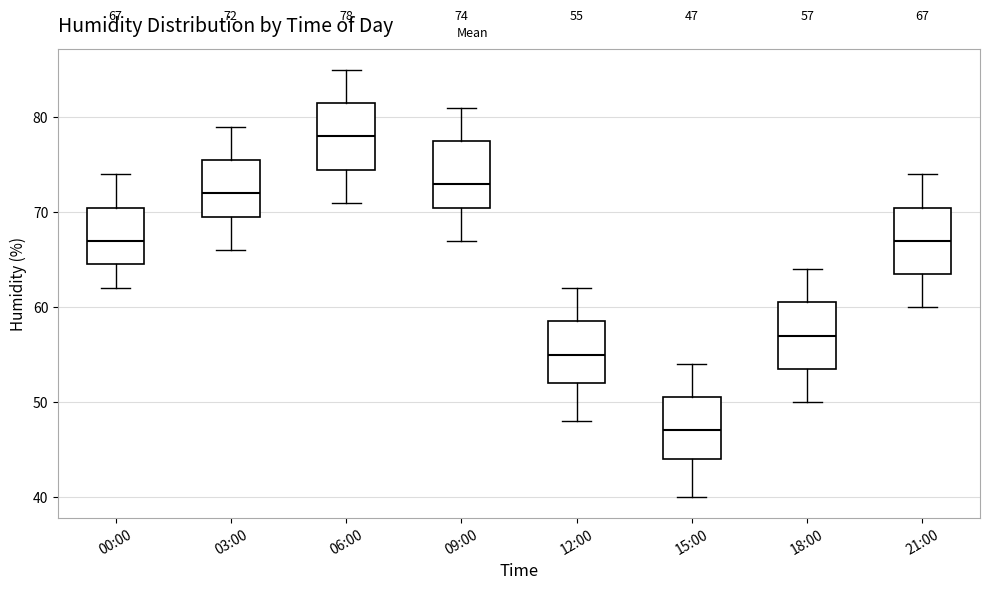

Which box's median line is the lowest?

15:00